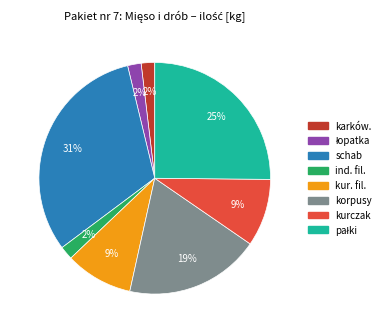

To the nearest percent, what is the average slice percentage?

12%